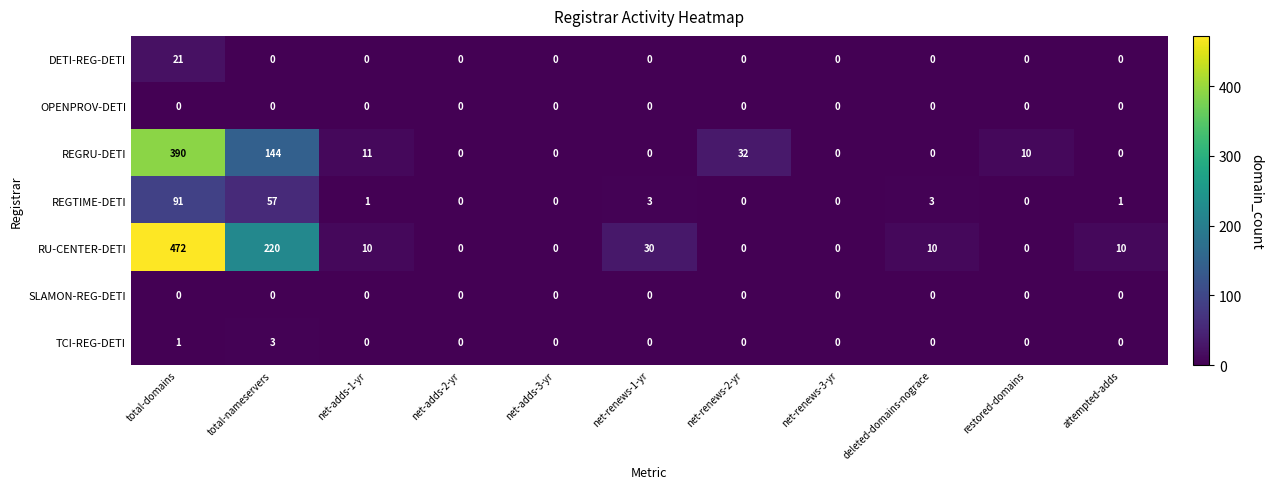

At which label is REGRU-DETI closest to 195?

total-nameservers